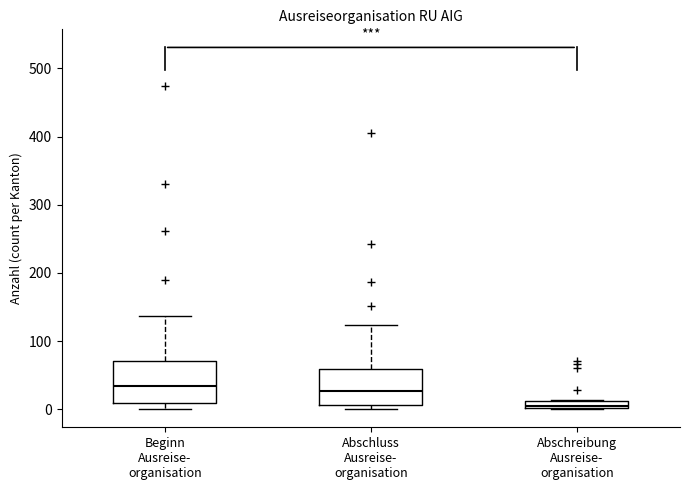

Where does the median line of the box for Abschluss Ausreise- organisation sit on the y-axis? The values are not printed on the chart, so give them approximately, as read against the axis.

30